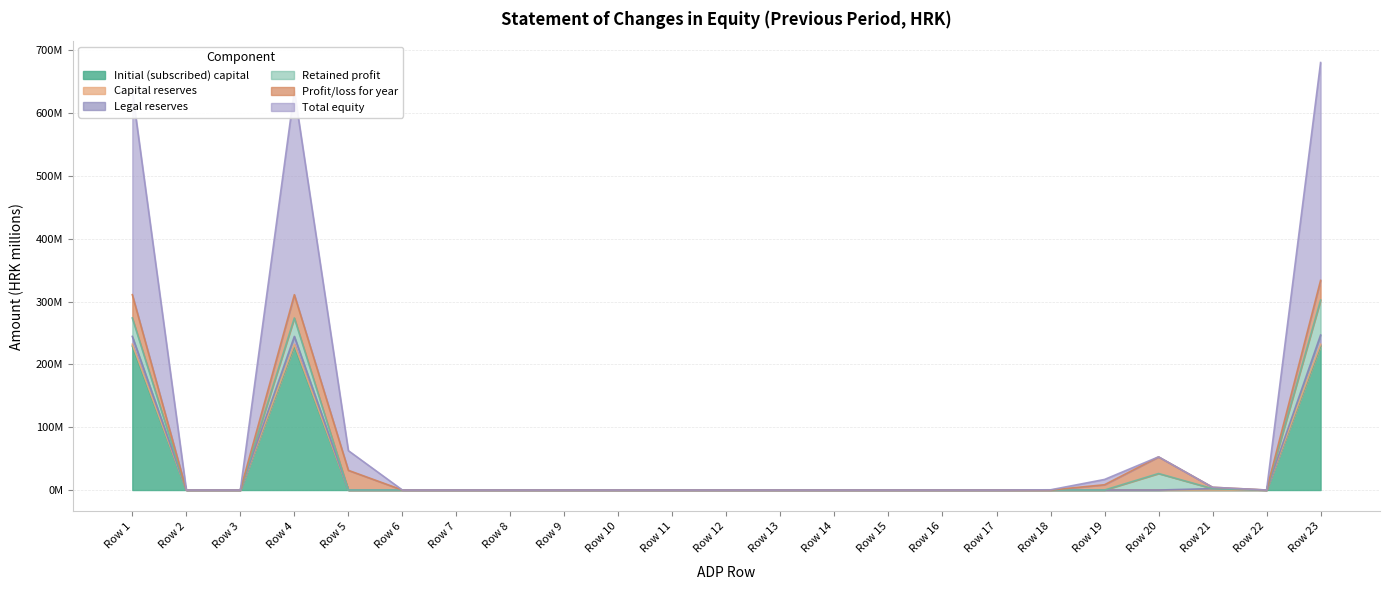

Which series has the largest range (max minus min)?

Total equity